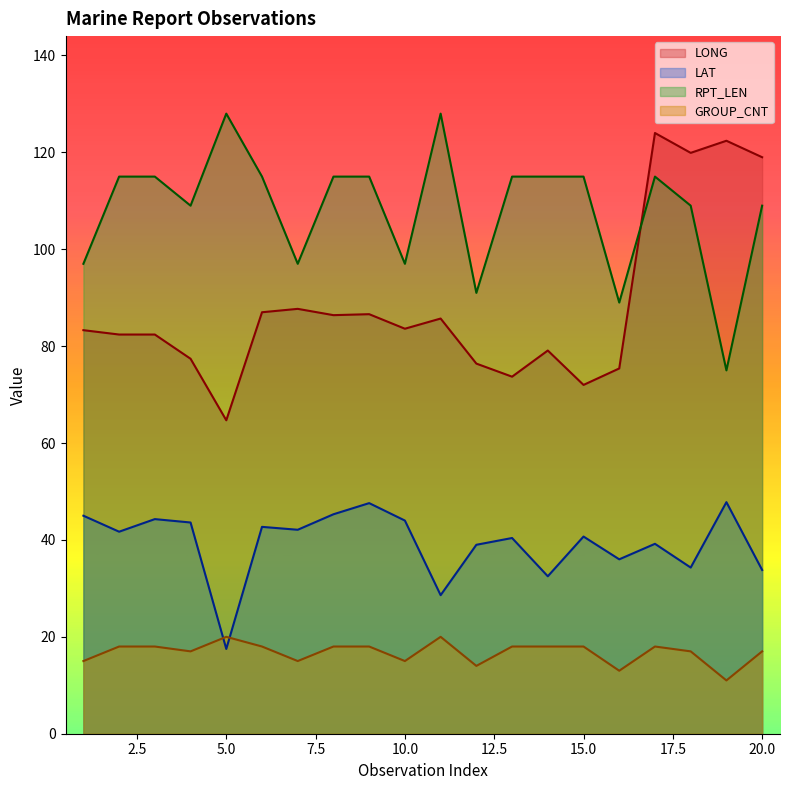

What is the value of the LONG point at the 3rd from the left?

82.4